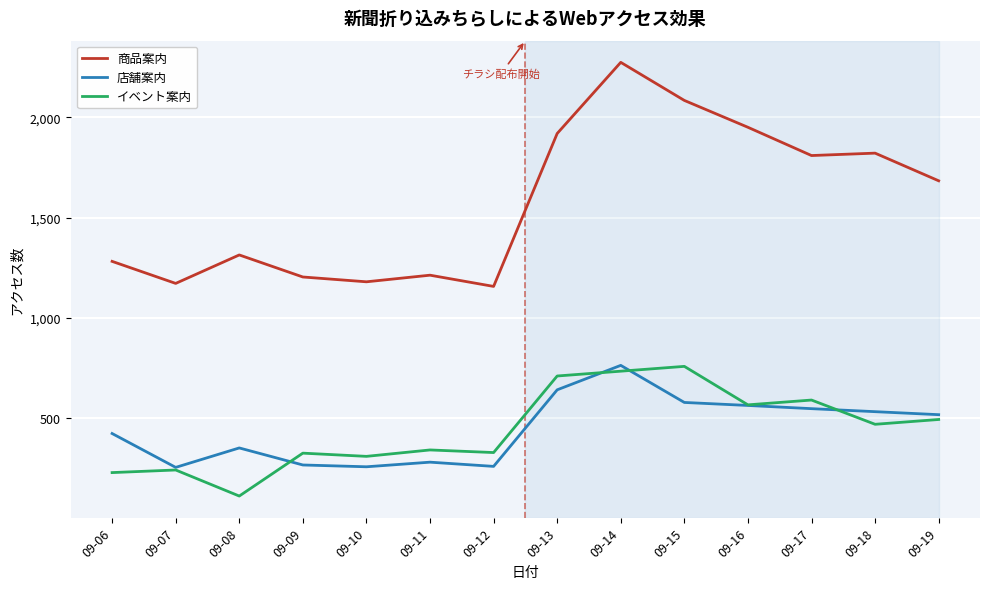

Does the chart display data point markers on the line(s)?

No